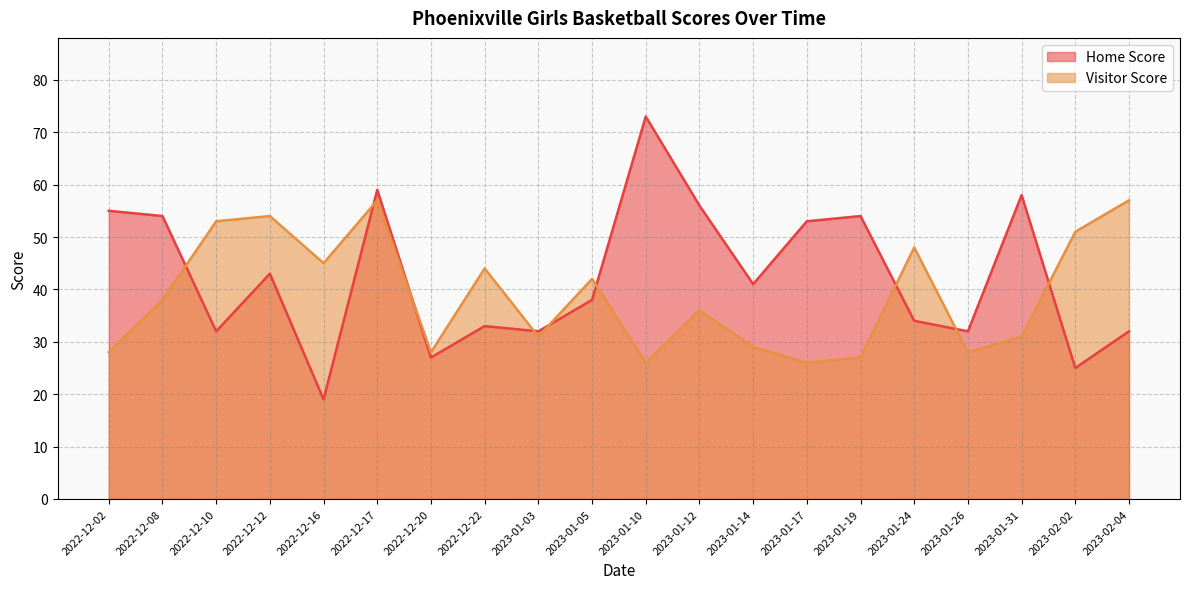

Rank the series by their average value, from highest to lowest.

Home Score, Visitor Score